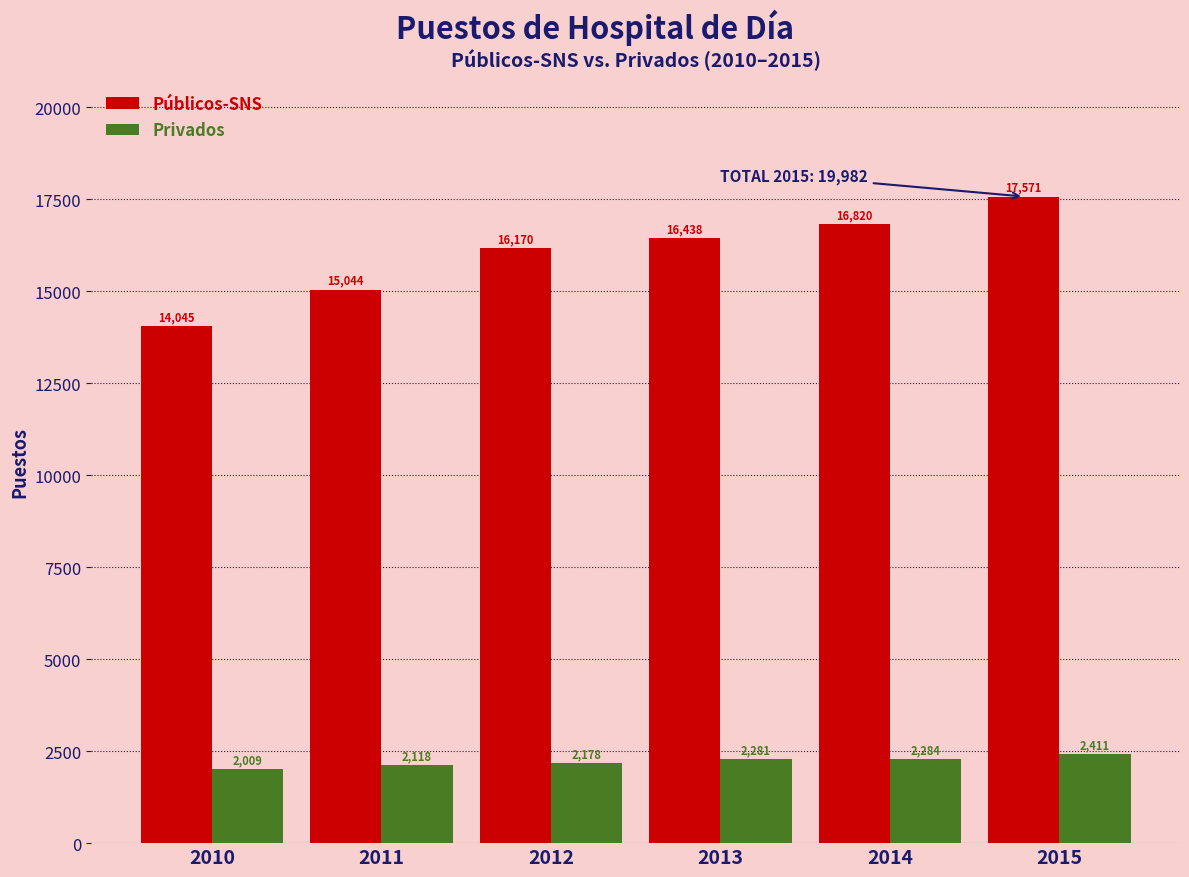

Reading right to left, what are all the values shown in this chart?

Públicos-SNS: 2015=17571	2014=16820	2013=16438	2012=16170	2011=15044	2010=14045
Privados: 2015=2411	2014=2284	2013=2281	2012=2178	2011=2118	2010=2009